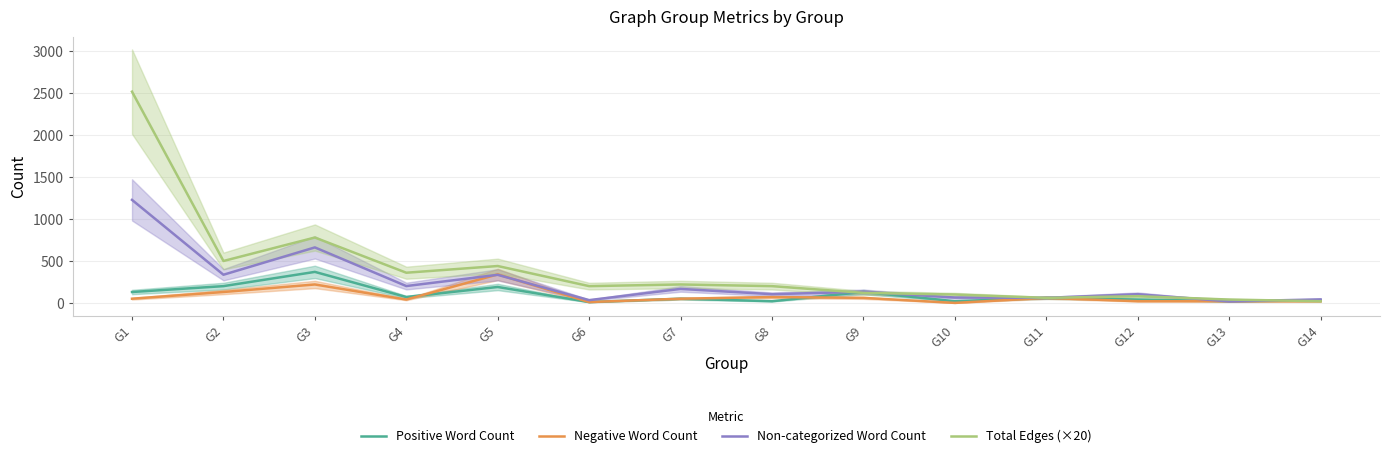

Reading left to right, transcribe all the data shown in this chart.

Positive Word Count: G1=130	G2=200	G3=370	G4=70	G5=190	G6=10	G7=50	G8=20	G9=130	G10=20	G11=60	G12=40	G13=20	G14=30
Negative Word Count: G1=50	G2=130	G3=220	G4=40	G5=340	G6=10	G7=50	G8=70	G9=60	G10=0	G11=60	G12=20	G13=20	G14=20
Non-categorized Word Count: G1=1229	G2=336	G3=662	G4=201	G5=335	G6=33	G7=167	G8=104	G9=133	G10=64	G11=60	G12=104	G13=18	G14=42
Total Edges (×20): G1=2520	G2=500	G3=780	G4=360	G5=440	G6=200	G7=220	G8=200	G9=120	G10=100	G11=60	G12=80	G13=40	G14=20